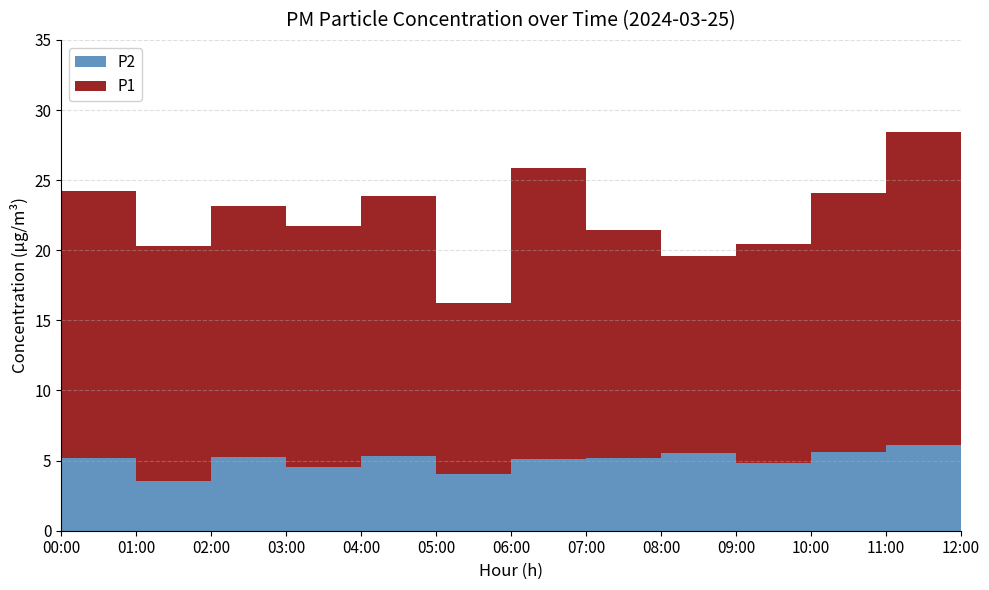

Between 07:00 and 10:00, which is larger?

10:00